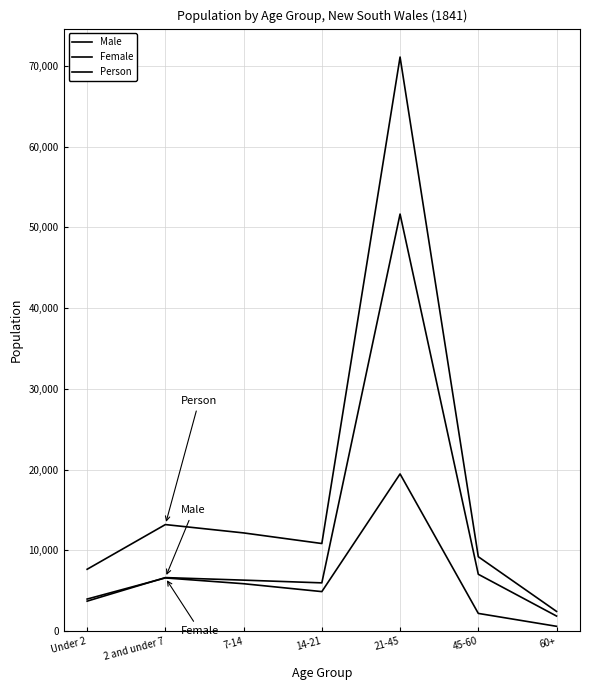

What is the spread (max minus min) of values at 2 and under 7?

6612